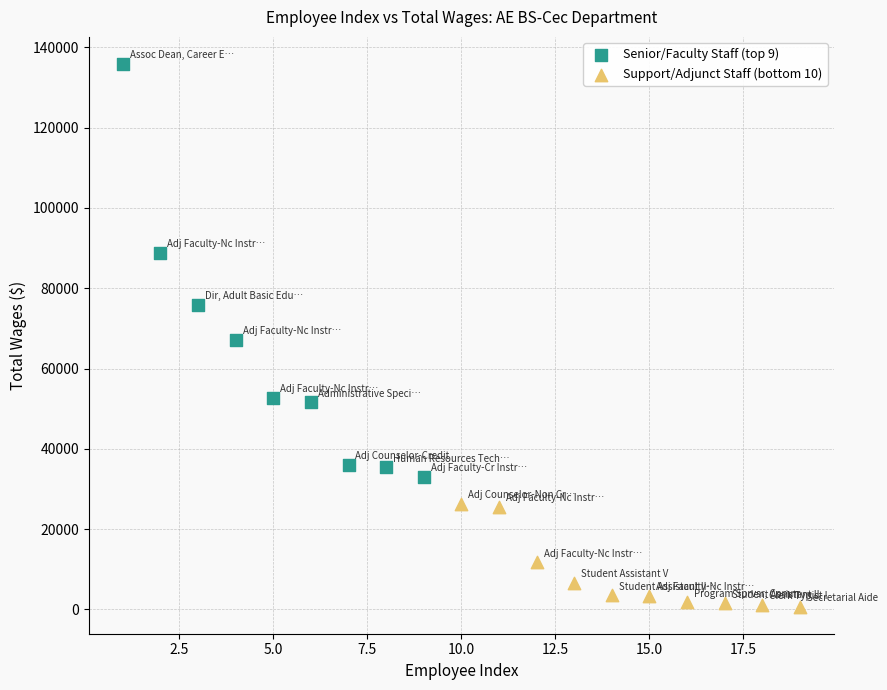

Which series reaches the maximum Y coordinate?

Senior/Faculty Staff (top 9)